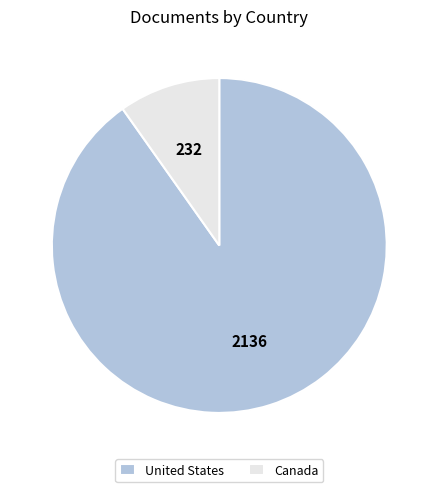

How many slices are in this pie chart?

2